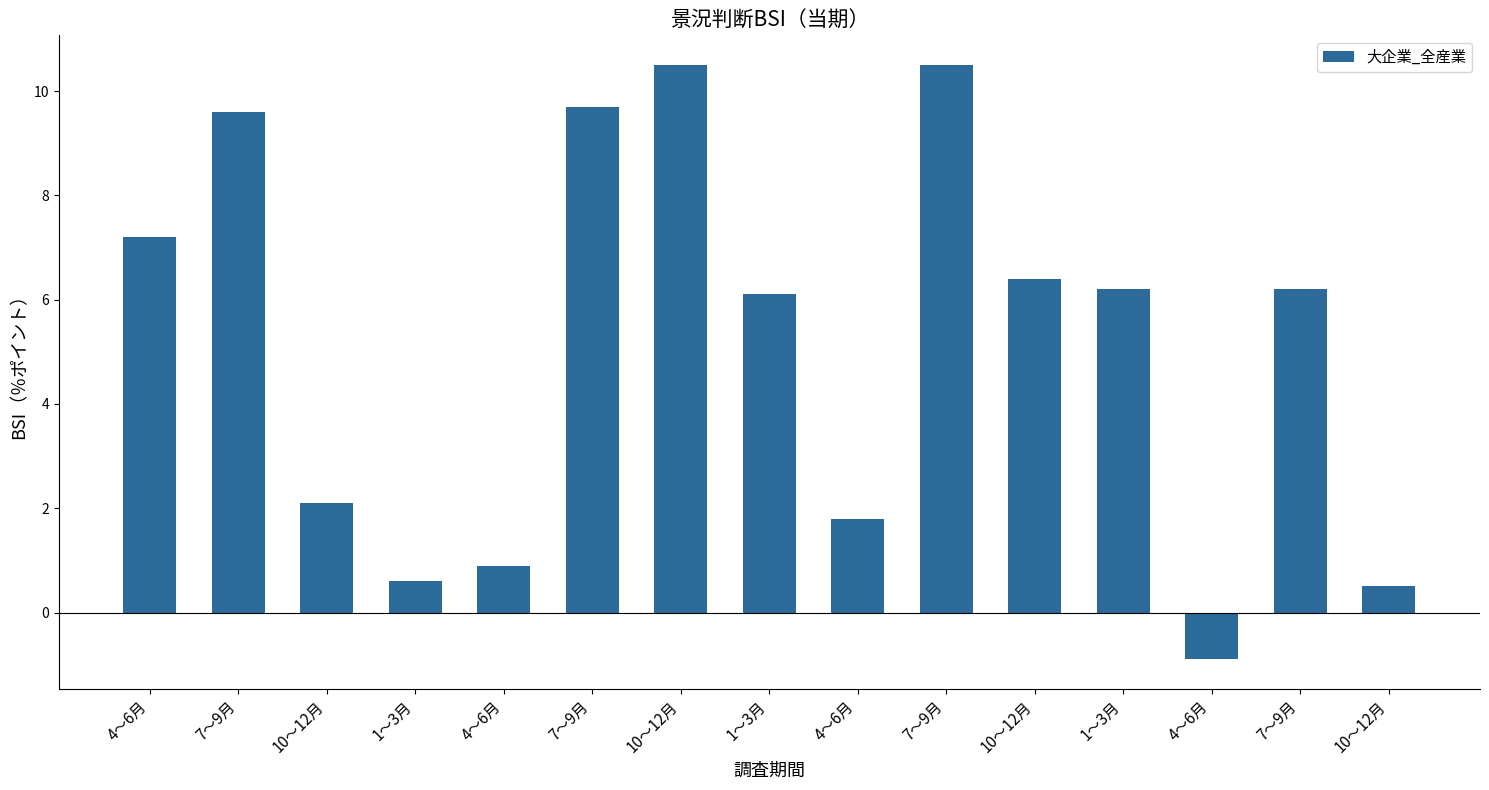

What is the sum of all values?

77.4